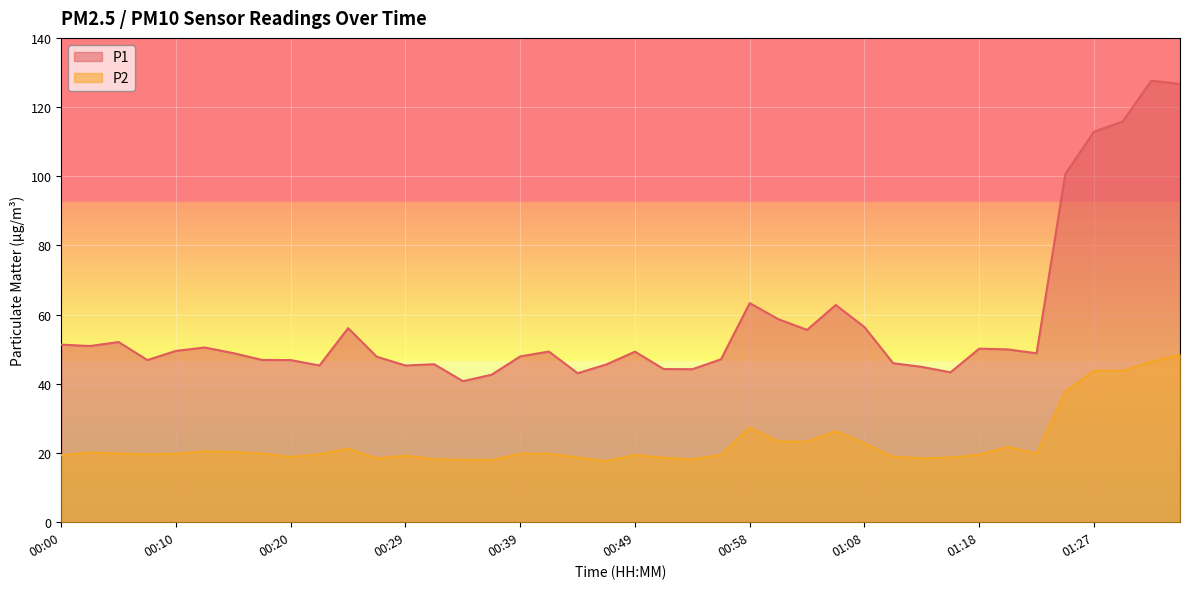

True or false: P2 and P1 cross at least once.

False